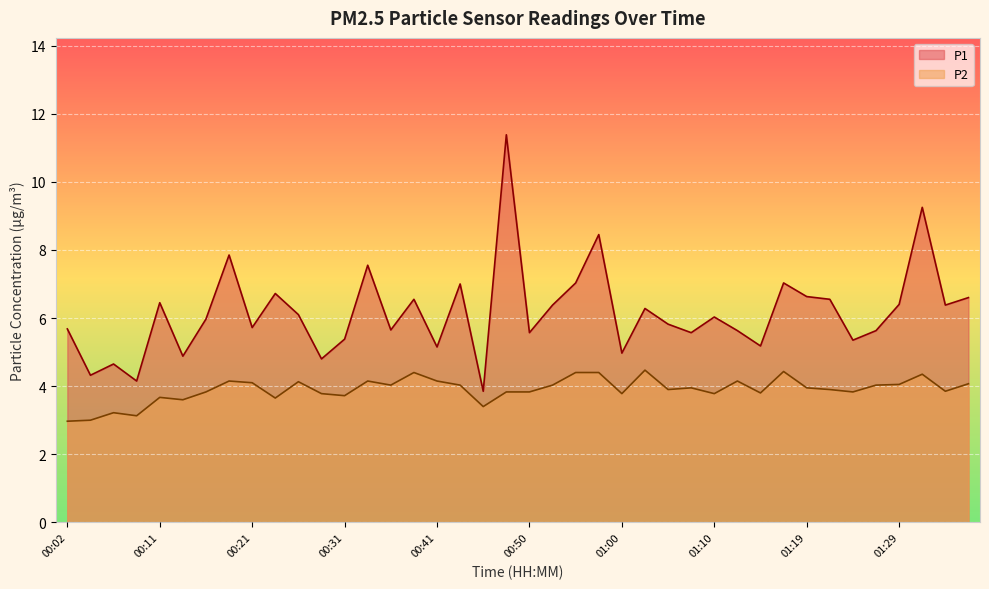

What is the difference between the P2 values at 01:27 and 01:19?

0.1